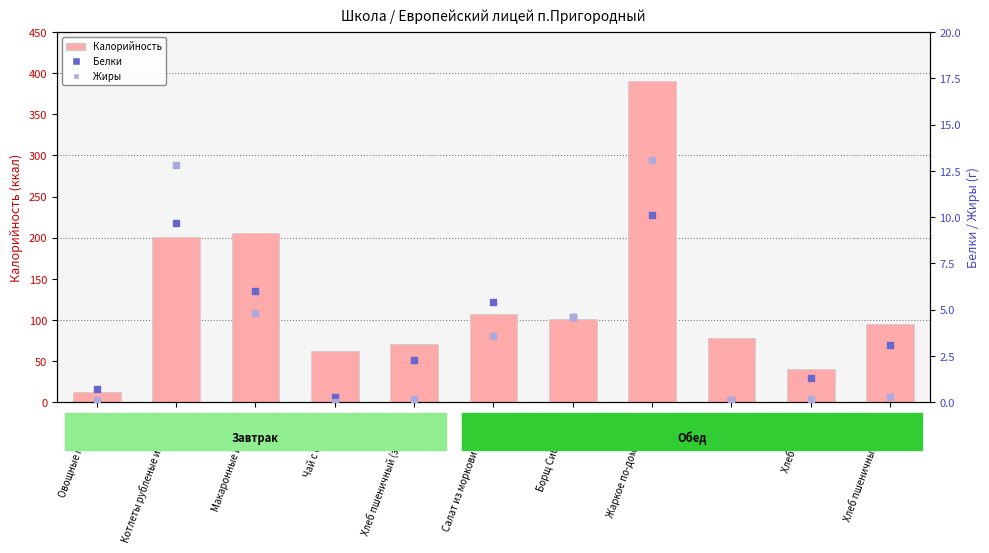

Which series contains the highest Y value?

Калорийность